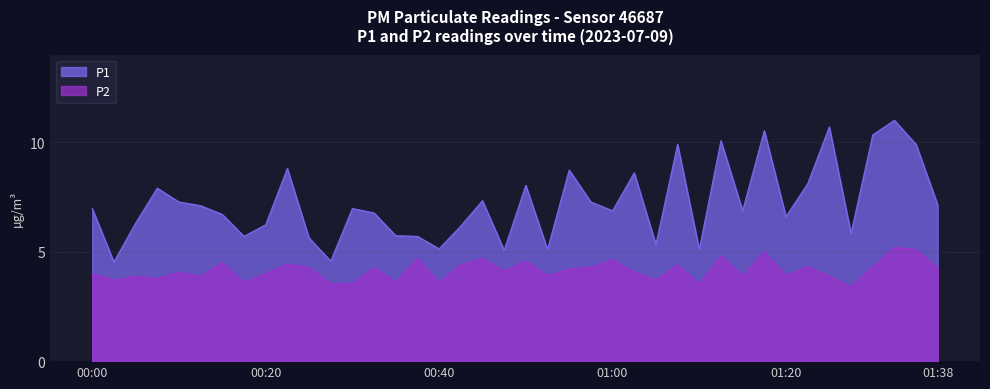

How many values in the P1 series are below 6?

12